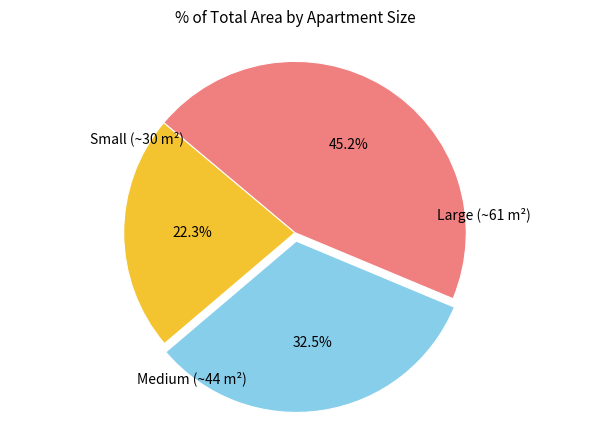

Is there any slice that represents more than half of the pie?

No